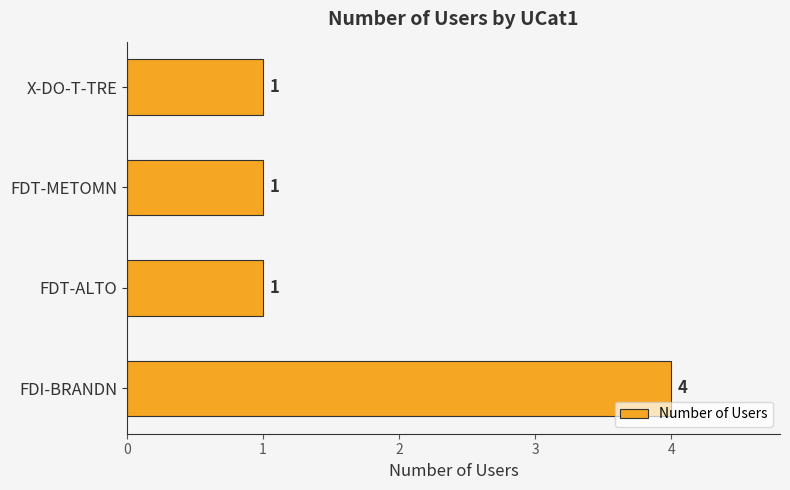

The value at X-DO-T-TRE is 1. True or false?

True